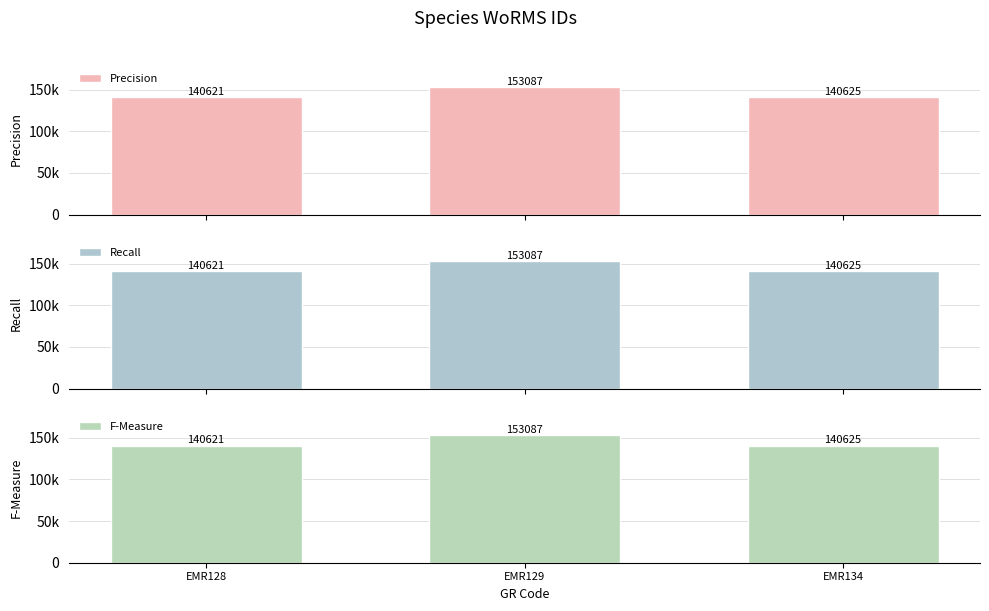

Is the value of F-Measure at EMR129 greater than the value of Recall at EMR134?

Yes